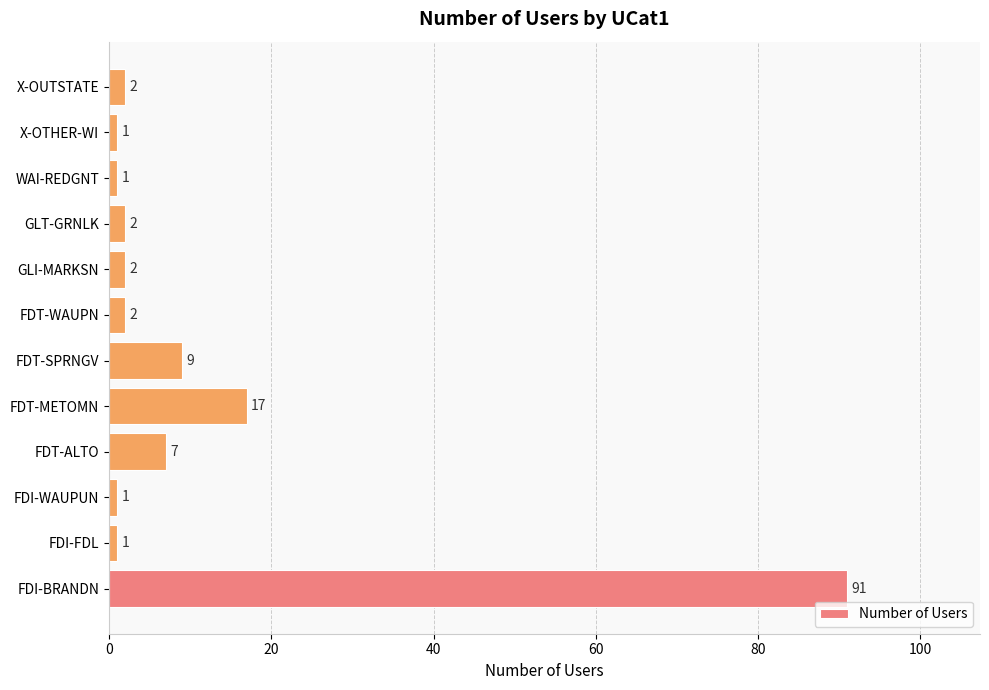

What is the difference between the maximum and second lowest values?

90